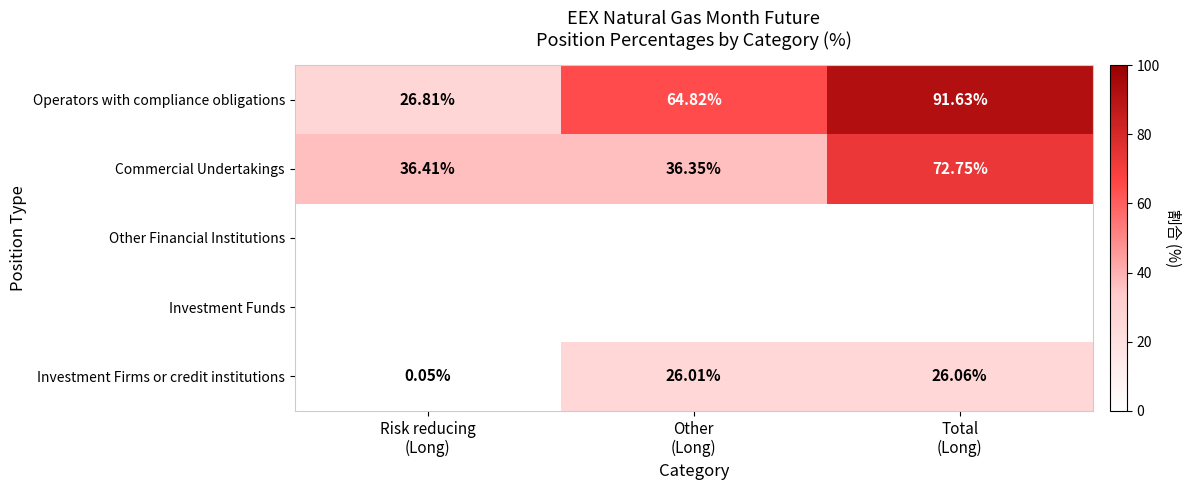

At how many categories does at least one series exceed 2?

3